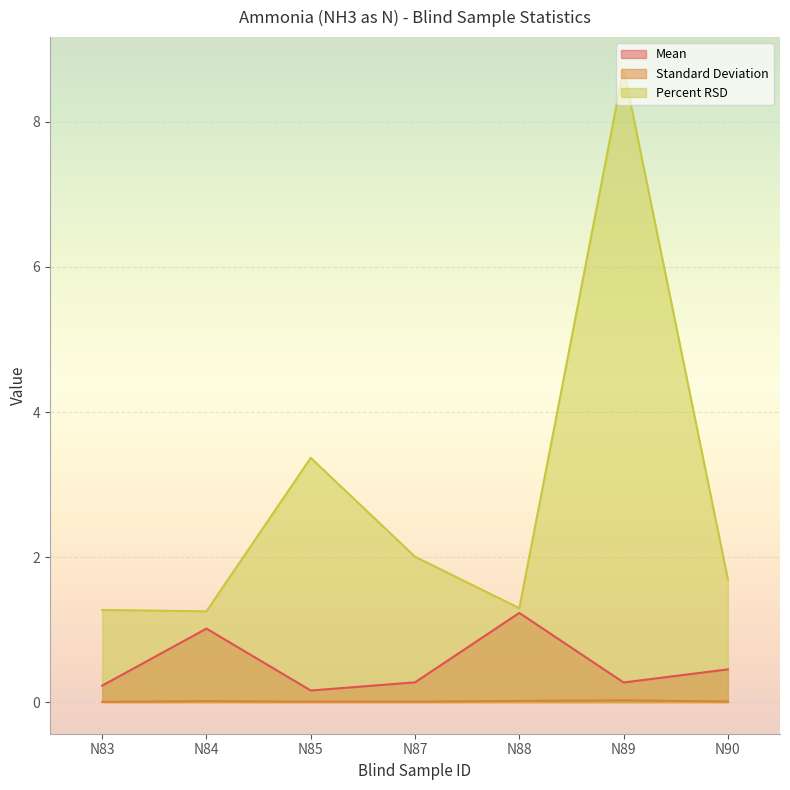

True or false: Percent RSD and Mean intersect in this chart.

False